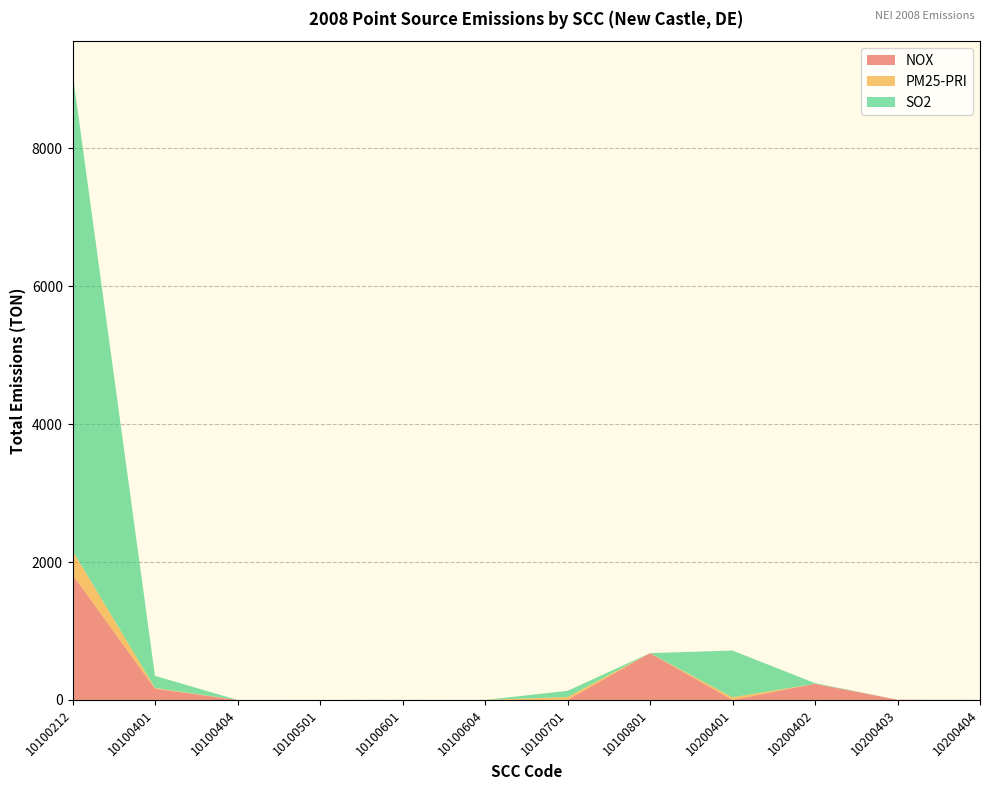

Reading right to left, what are all the values shown in this chart?

NOX: 10200404=0.0	10200403=3.1	10200402=234.6	10200401=0.0	10100801=678.9	10100701=0.0	10100604=0.0	10100601=0.0	10100501=0.0	10100404=0.0	10100401=163.0	10100212=1817.0
PM25-PRI: 10200404=0.0	10200403=0.5	10200402=0.2	10200401=38.8	10100801=0.0	10100701=42.4	10100604=0.0	10100601=0.6	10100501=0.5	10100404=0.0	10100401=10.5	10100212=348.0
SO2: 10200404=0.0	10200403=0.0	10200402=8.8	10200401=677.4	10100801=0.0	10100701=89.3	10100604=0.0	10100601=0.0	10100501=0.0	10100404=0.0	10100401=176.0	10100212=6934.0